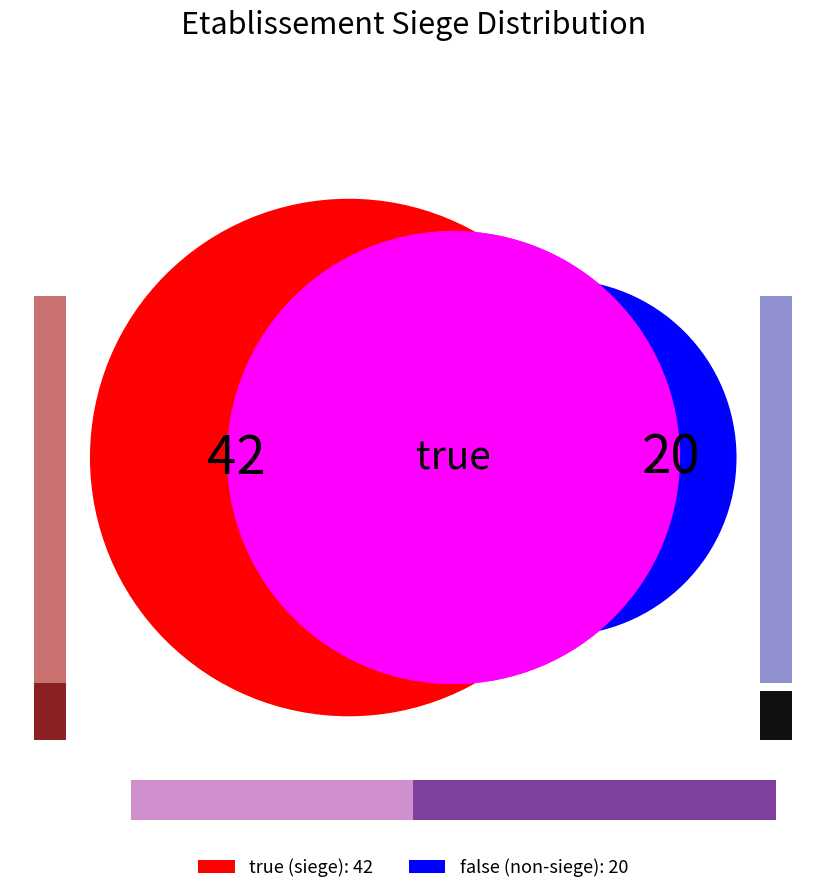

Count the number of slices in the pie.

2